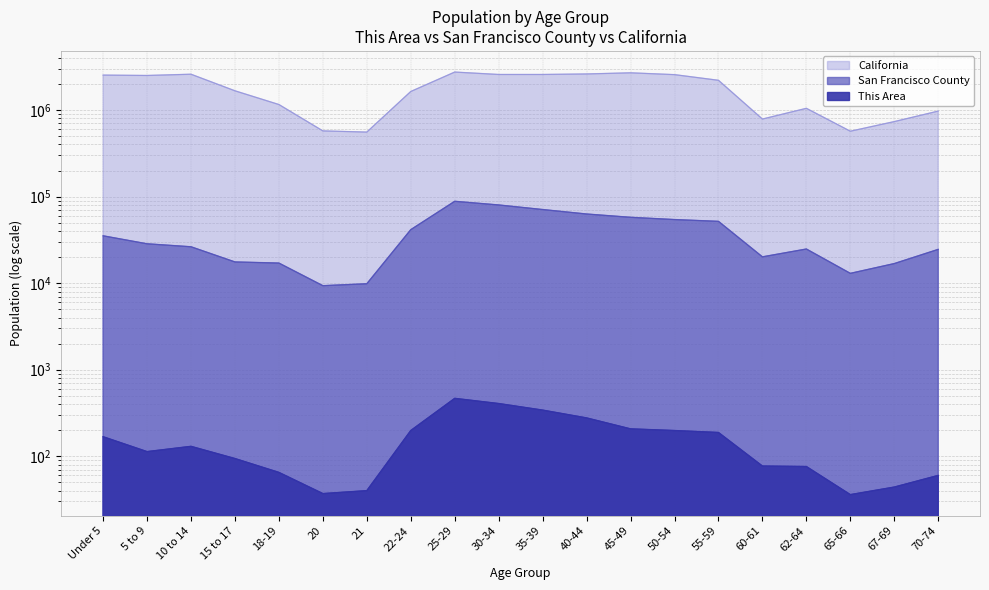

What is the sum of the California values at 25-29 and 20?

3318051